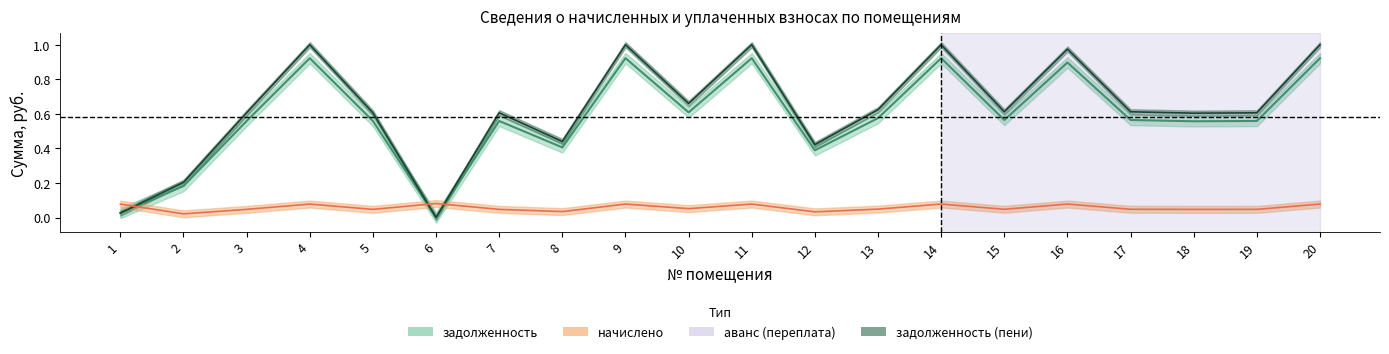

True or false: задолженность (пени) and задолженность intersect in this chart.

False